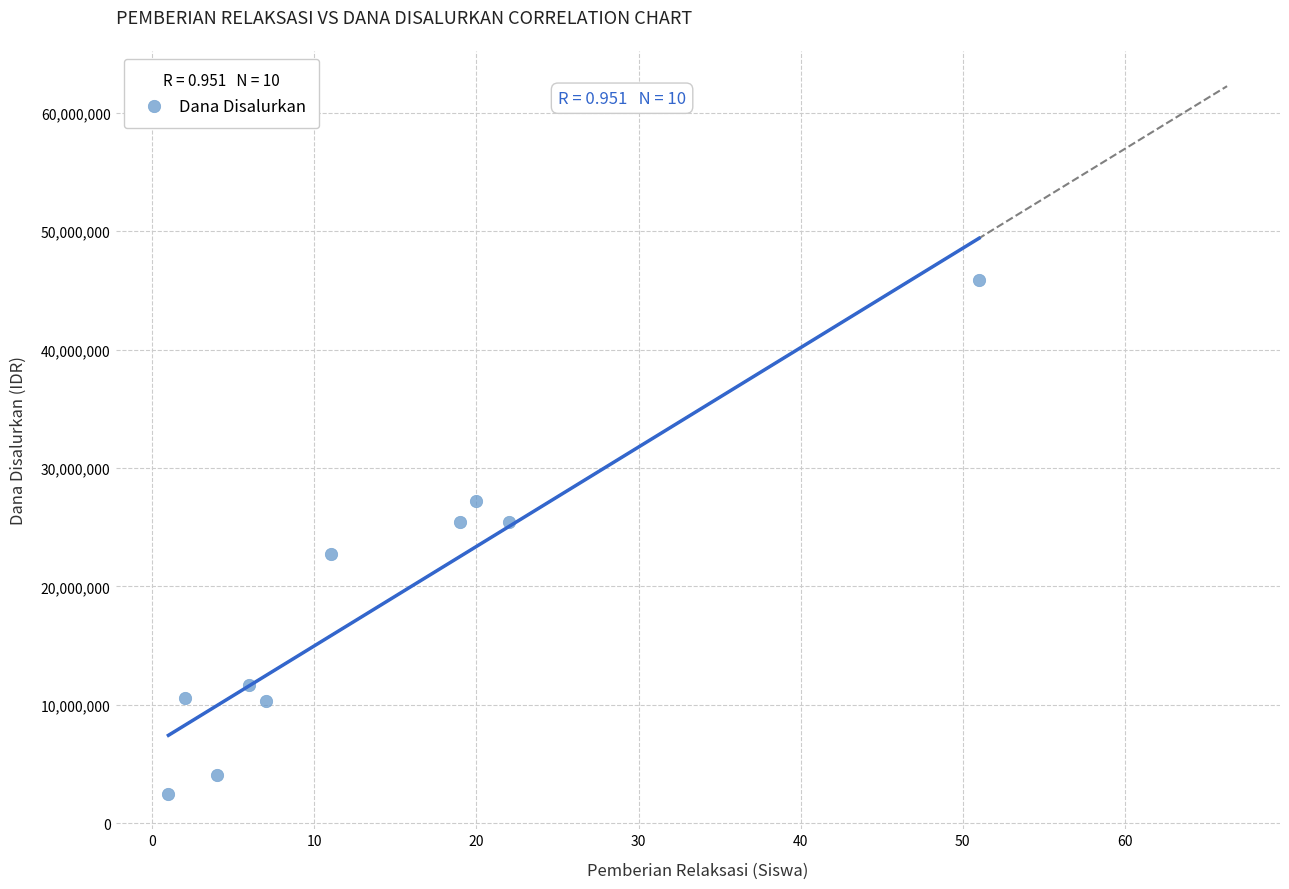

What is the average Y value?

18585000